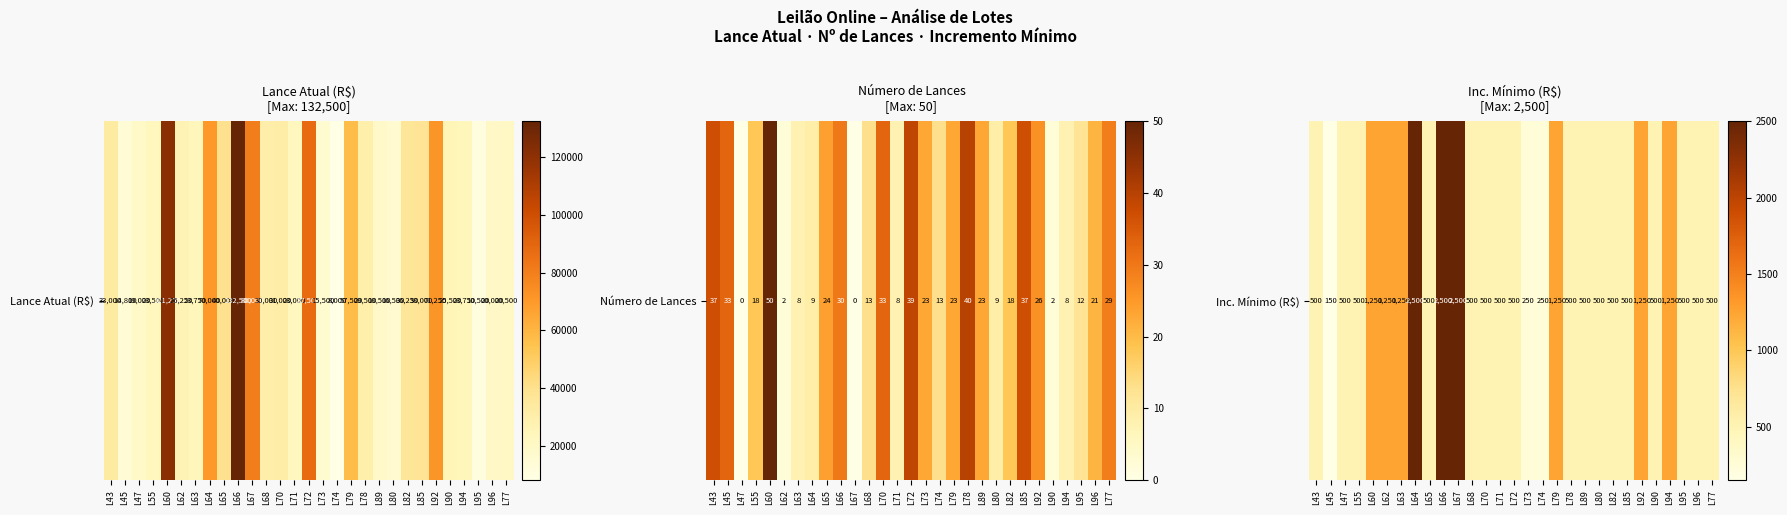

What is the average value?

833